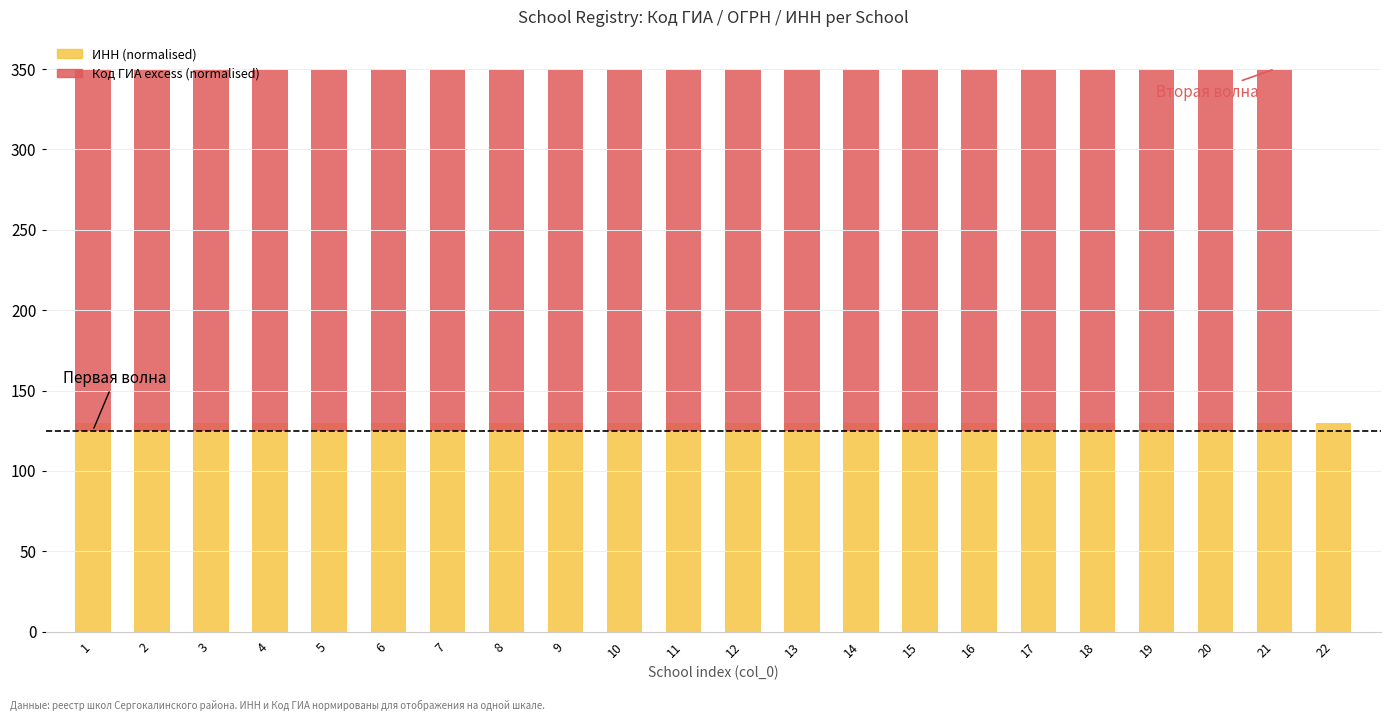

What is the maximum value for ИНН (normalised)?

130.0